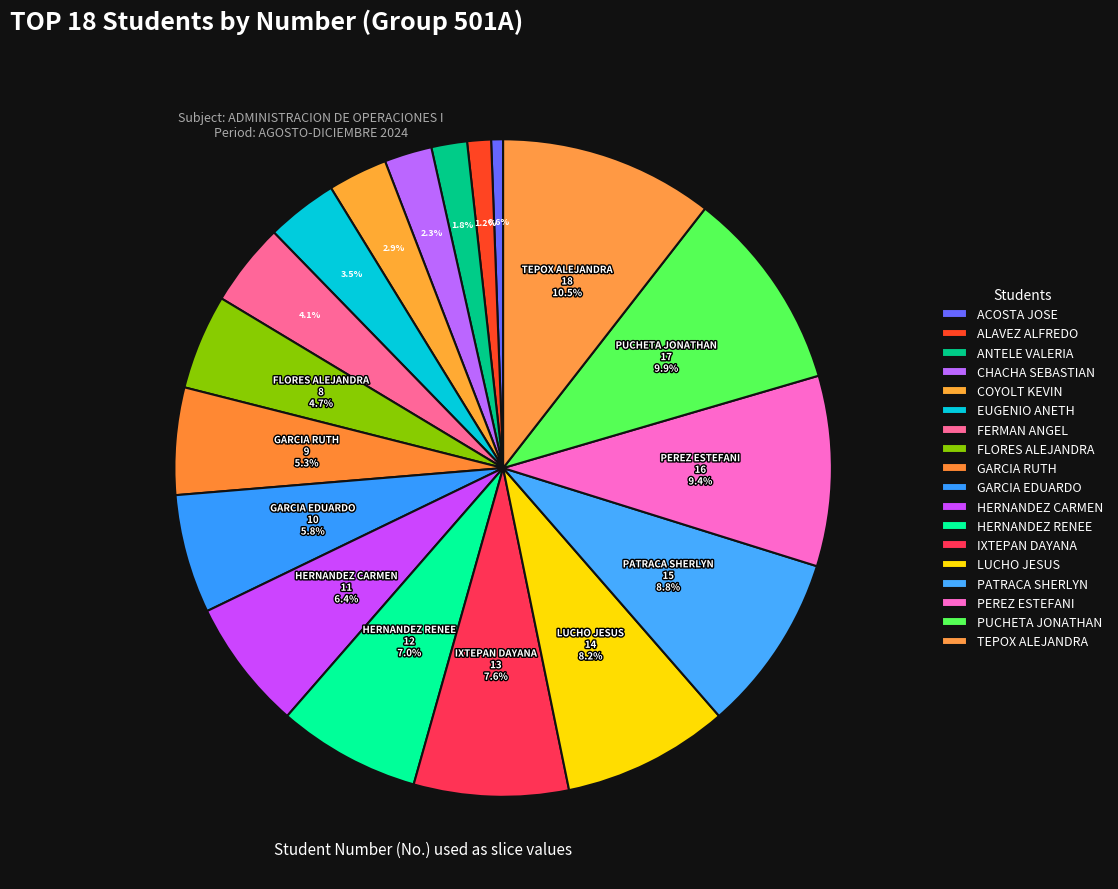

Which category has the biggest portion of the pie?

TEPOX ALEJANDRA